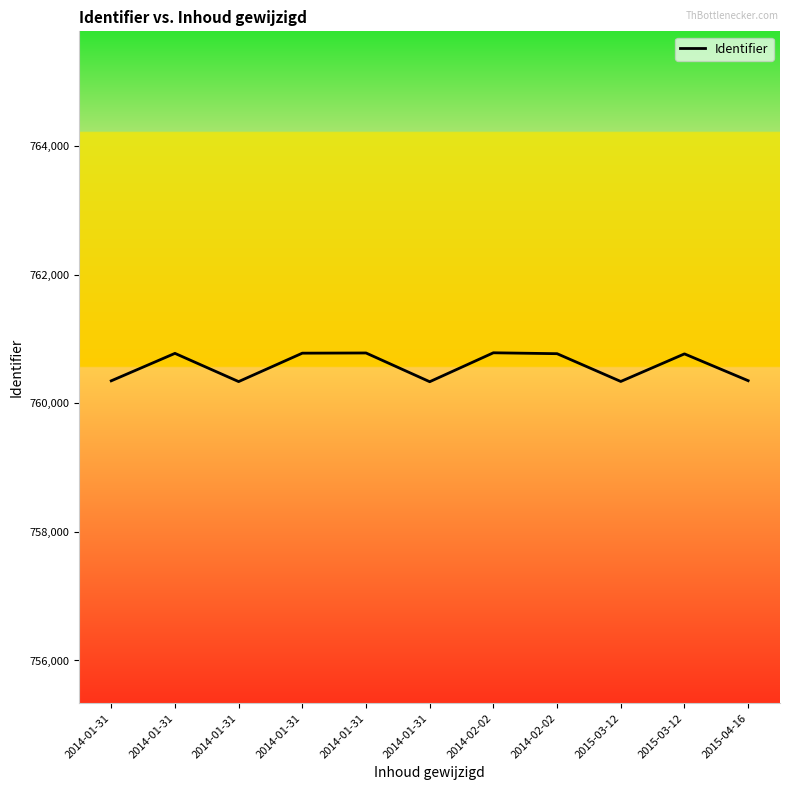

At which category does the data reach its first local valley?

2014-01-31